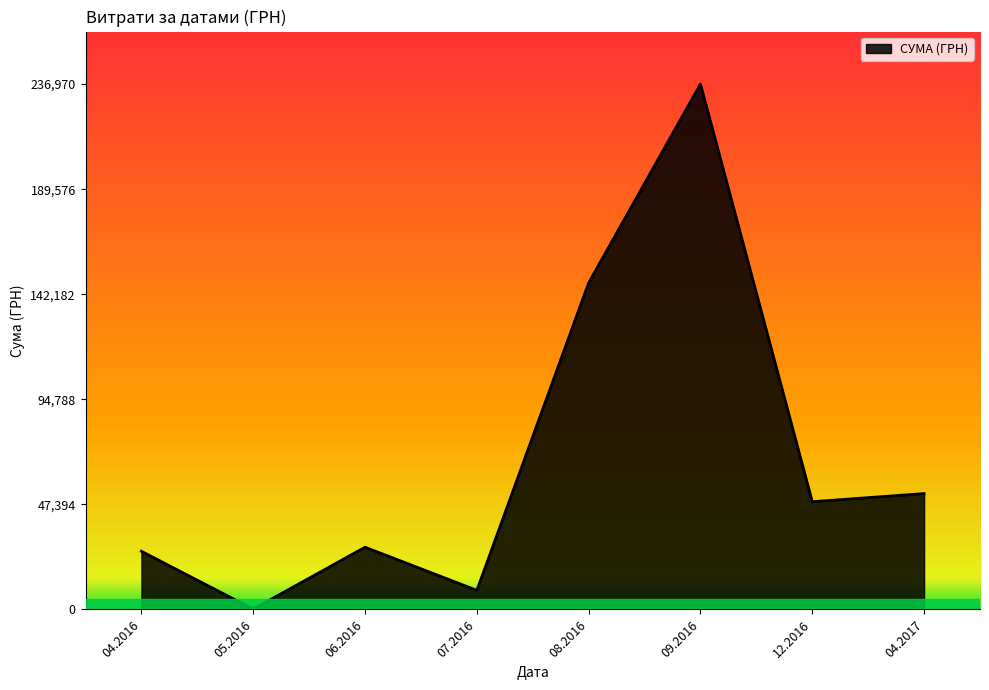

The value at 08.2016 is 147345.0. True or false?

True